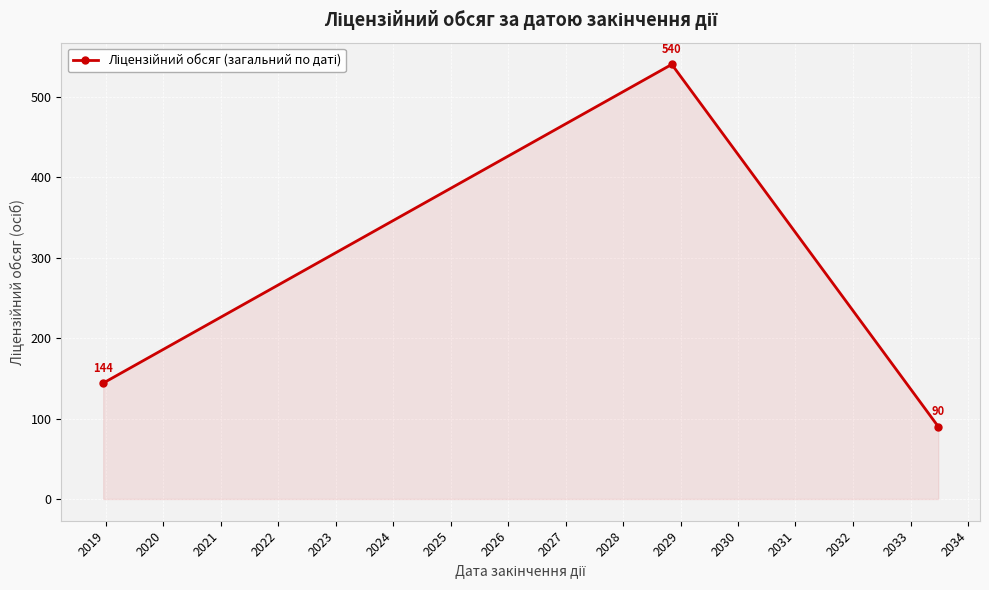

What is the difference between the maximum and minimum values?

450